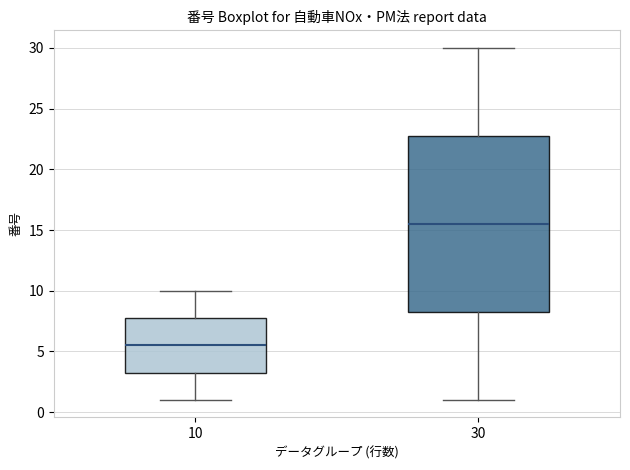

Which box is the tallest, from its lower edge to its upper edge?

30